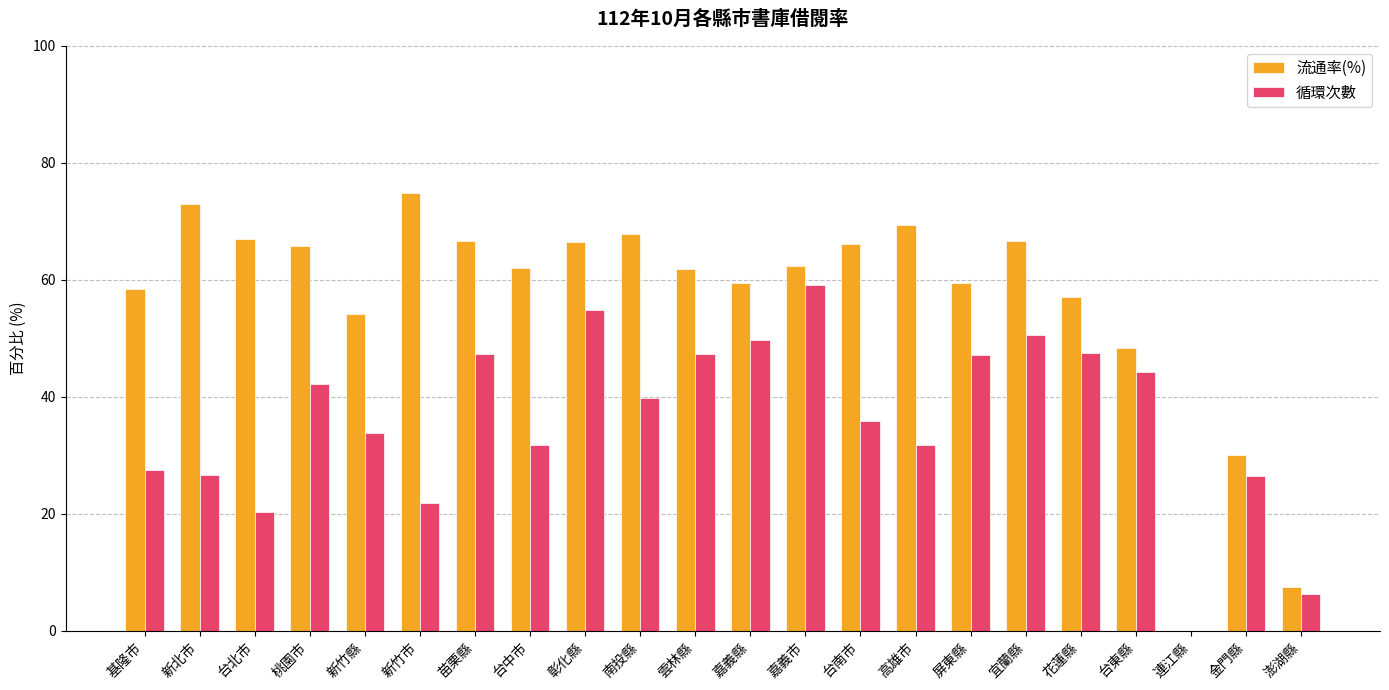

Read the 循環次數 value at 嘉義市.

59.2